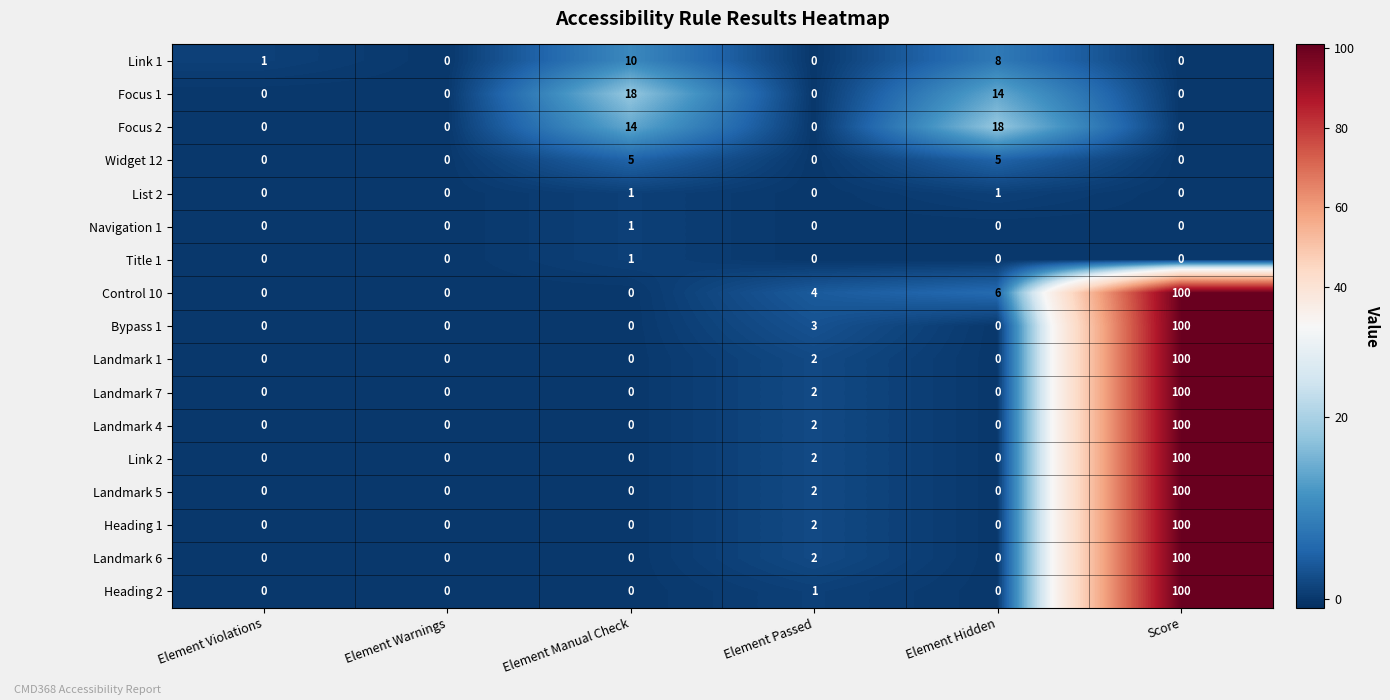

What is the total value across all series at Element Violations?

1